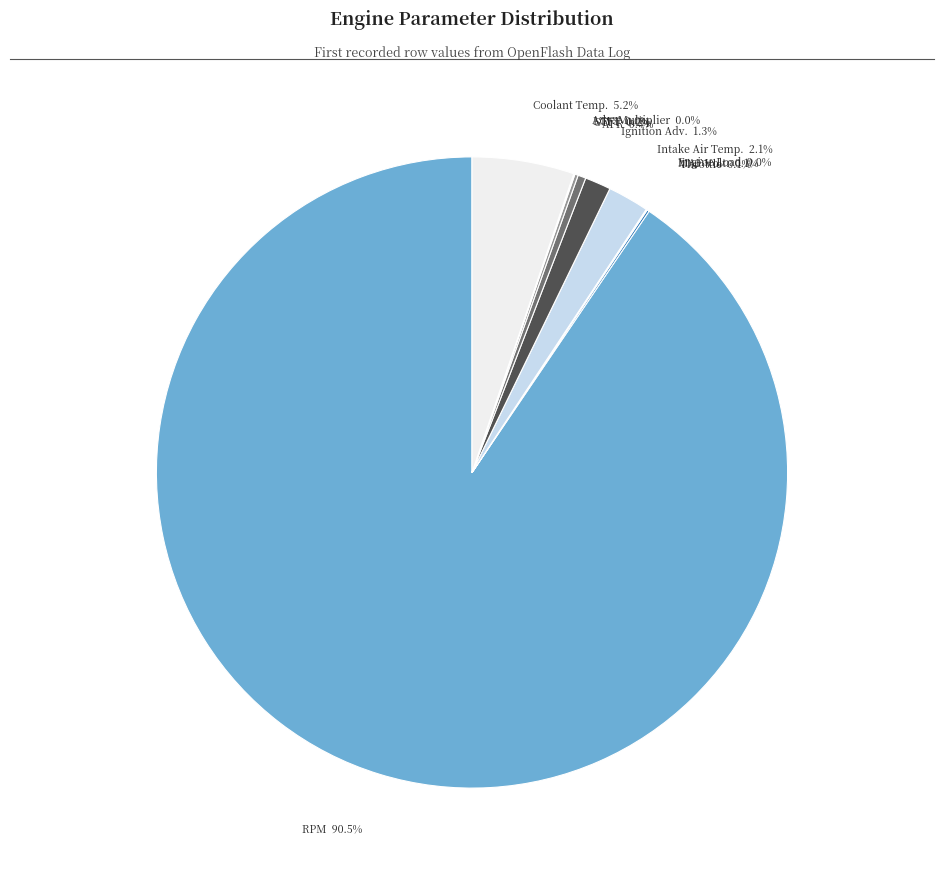

What percentage is NOT represented by Coolant Temp.?

94.8%